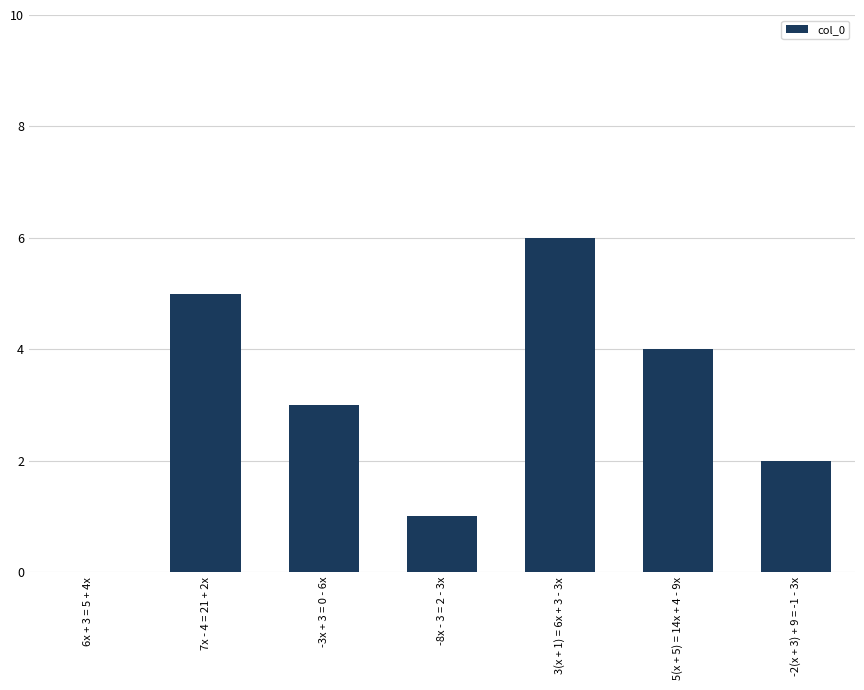

What is the sum of all values?

21